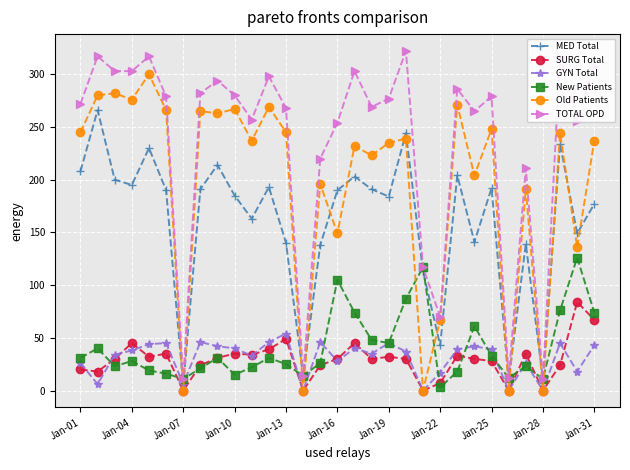

True or false: GYN Total has more than 2 points higher than both neighbors.

True